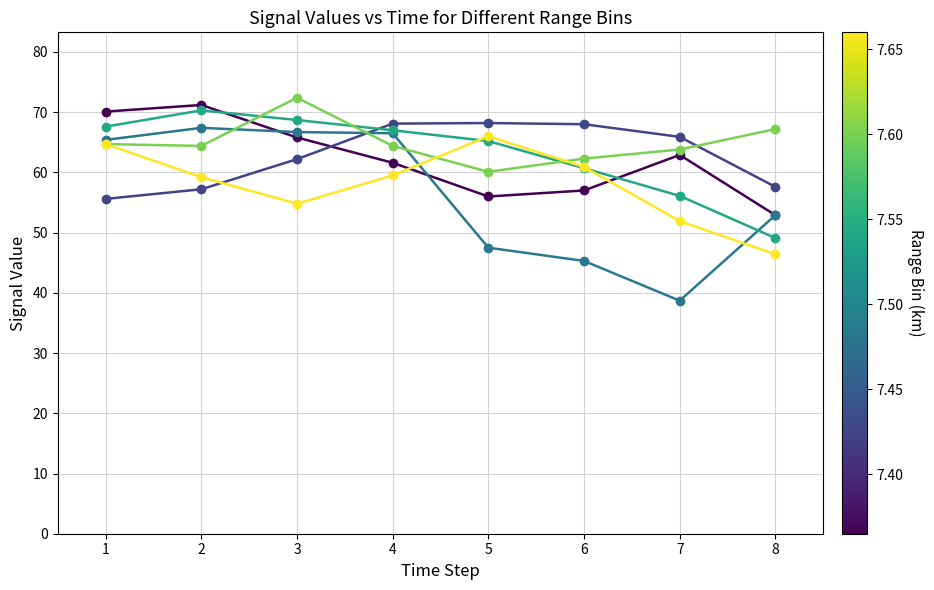

At which category does the chart reach its minimum across all series?

7